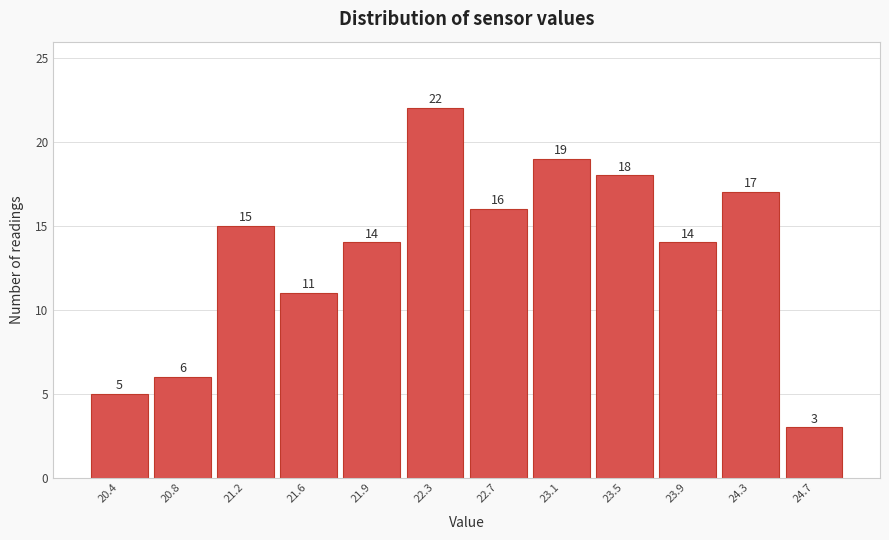

Reading right to left, what are all the values shown in this chart?

3	17	14	18	19	16	22	14	11	15	6	5